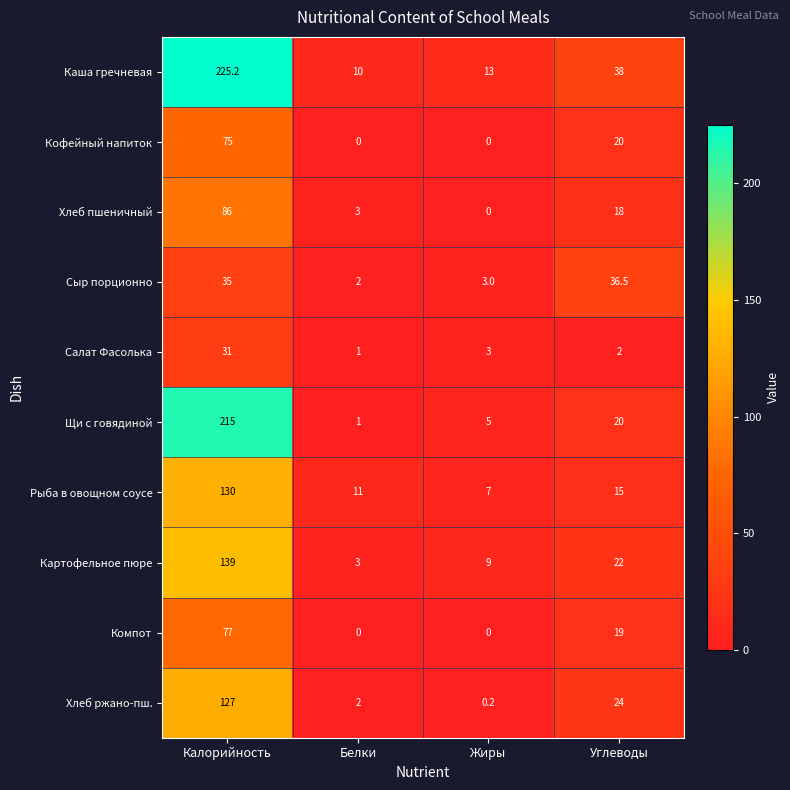

Where does the Хлеб ржано-пш. series first go above 24?

Калорийность